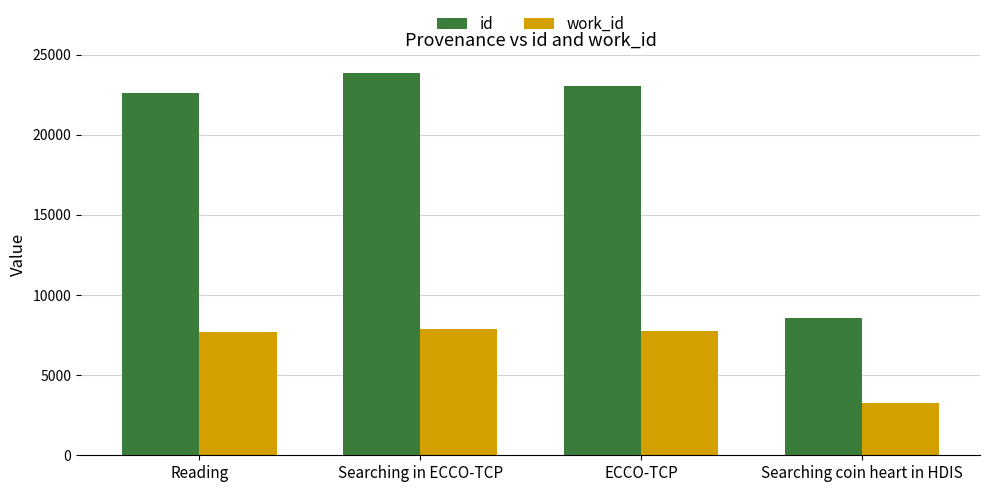

What is the sum of all work_id values?

26571